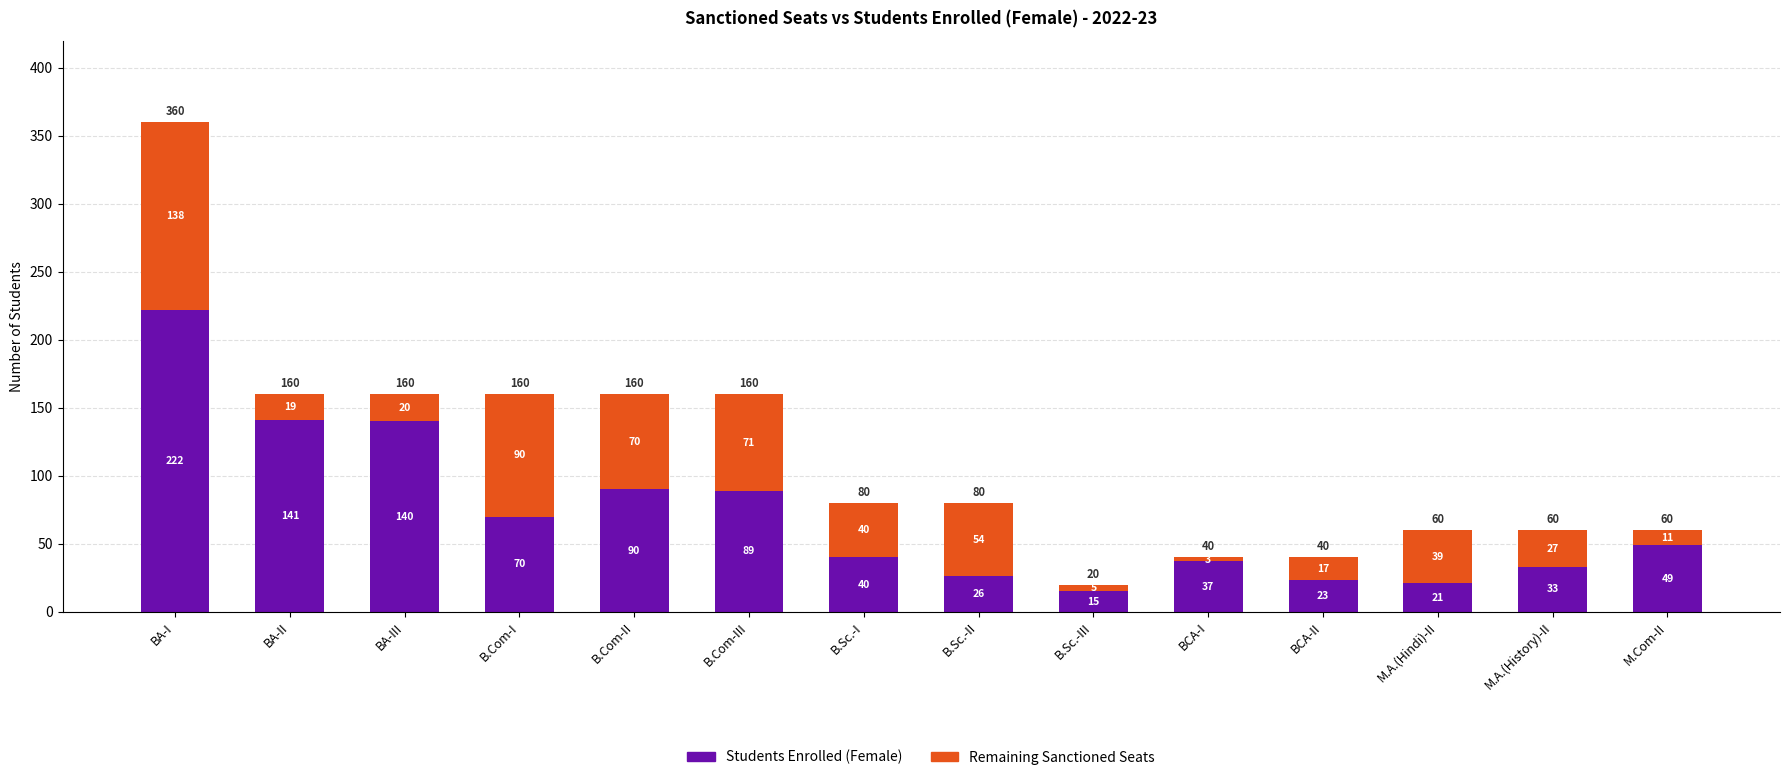

What is the difference between the maximum and second lowest values in the Students Enrolled (Female) series?

201